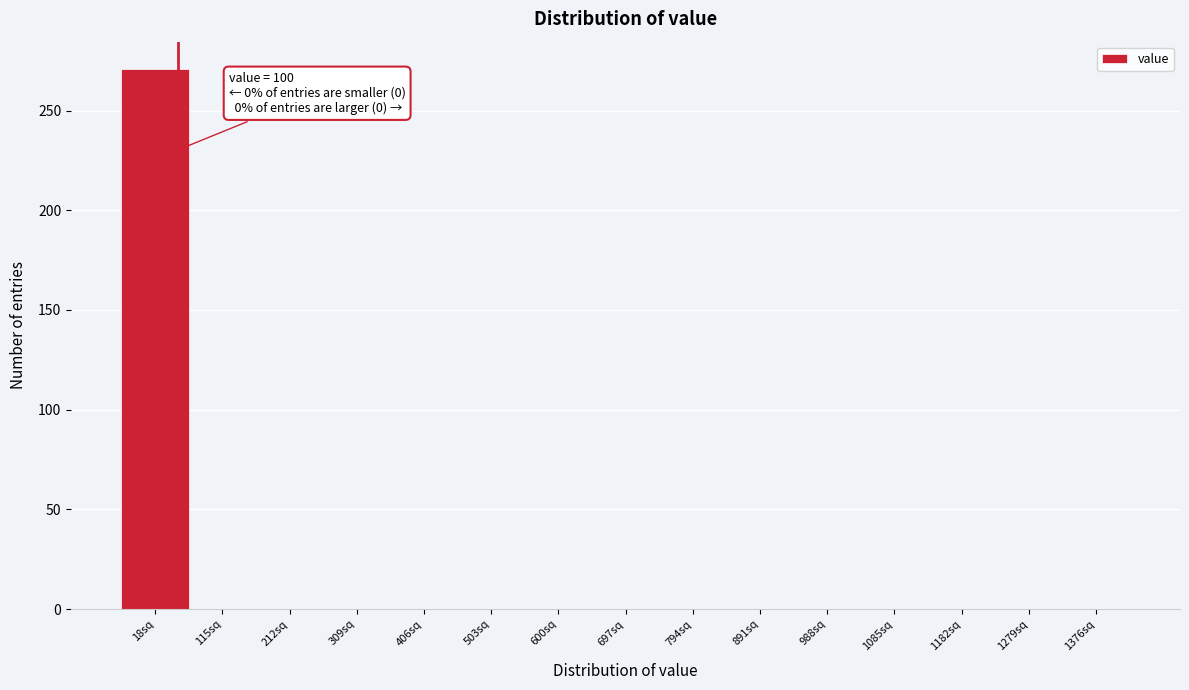

Reading left to right, transcribe all the data shown in this chart.

18sq=271	115sq=0	212sq=0	309sq=0	406sq=0	503sq=0	600sq=0	697sq=0	794sq=0	891sq=0	988sq=0	1085sq=0	1182sq=0	1279sq=0	1376sq=0